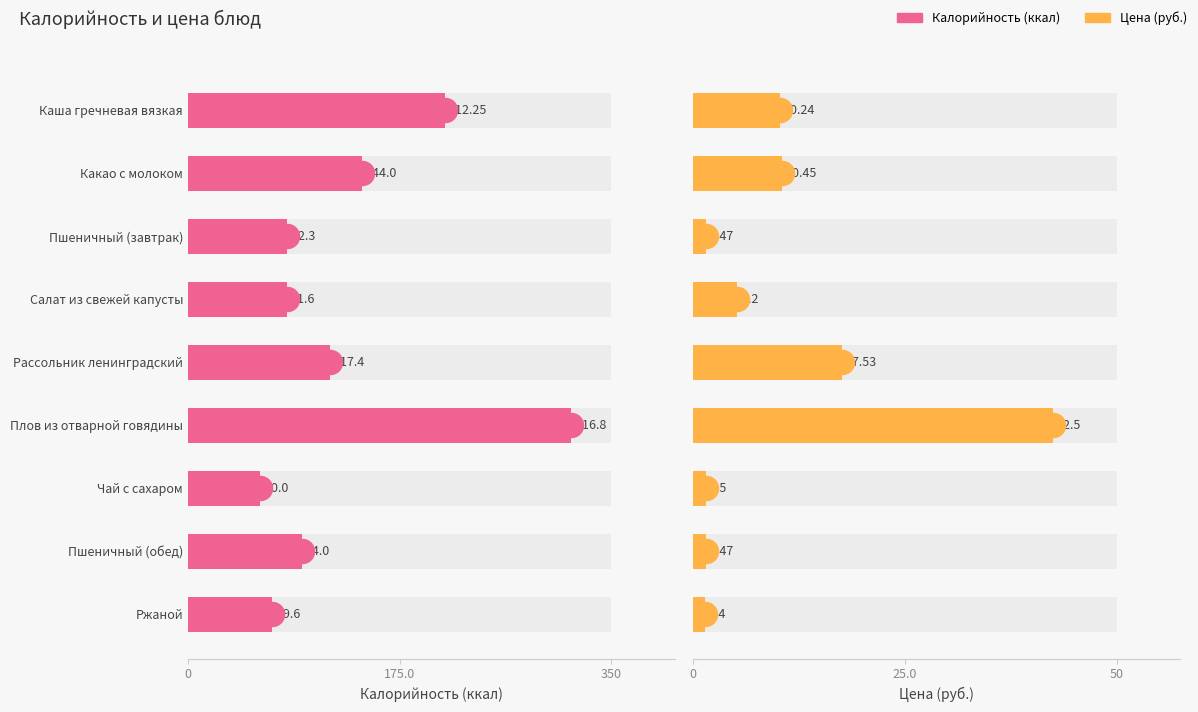

Is the value of Цена (руб.) at Пшеничный (обед) greater than the value of Калорийность (ккал) at Пшеничный (завтрак)?

No